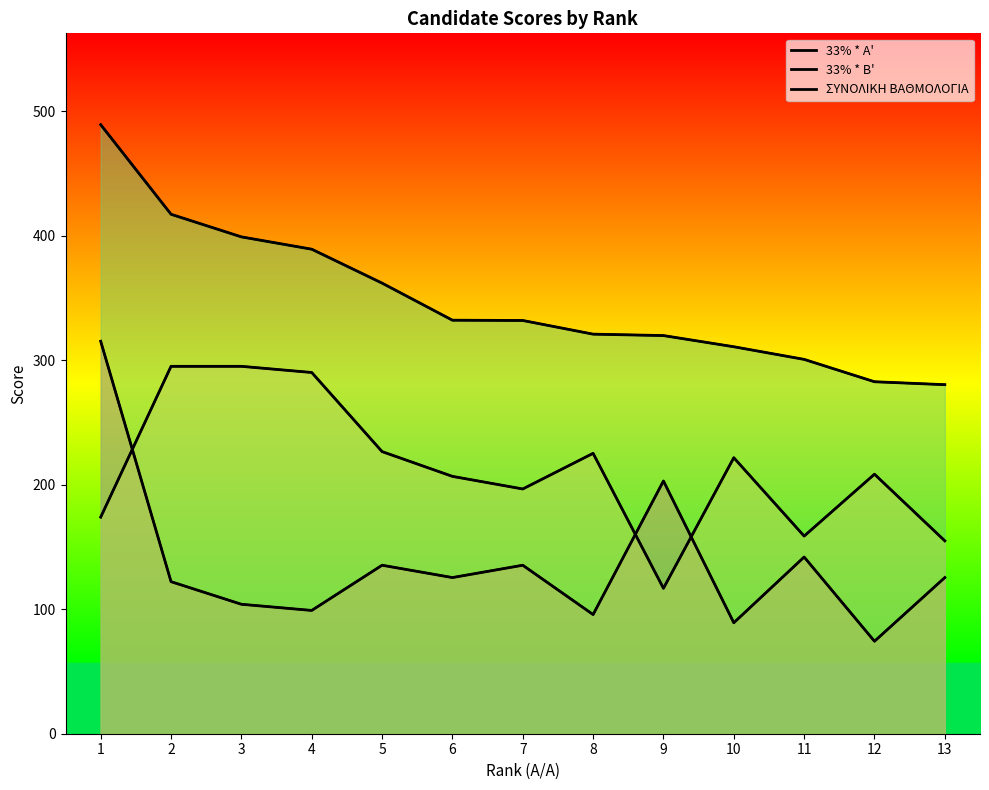

Reading left to right, list all the values displayed in this chart.

33% * A': 315.1	122.1	104.0	99.0	135.3	125.4	135.3	95.7	202.9	89.1	141.9	74.2	125.4
33% * B': 173.9	295.0	295.0	290.1	226.5	206.7	196.5	225.2	116.8	221.6	158.7	208.4	154.9
ΣΥΝΟΛΙΚΗ ΒΑΘΜΟΛΟΓΙΑ: 489.1	417.1	399.0	389.1	361.8	332.1	331.8	320.9	319.7	310.7	300.6	282.6	280.3